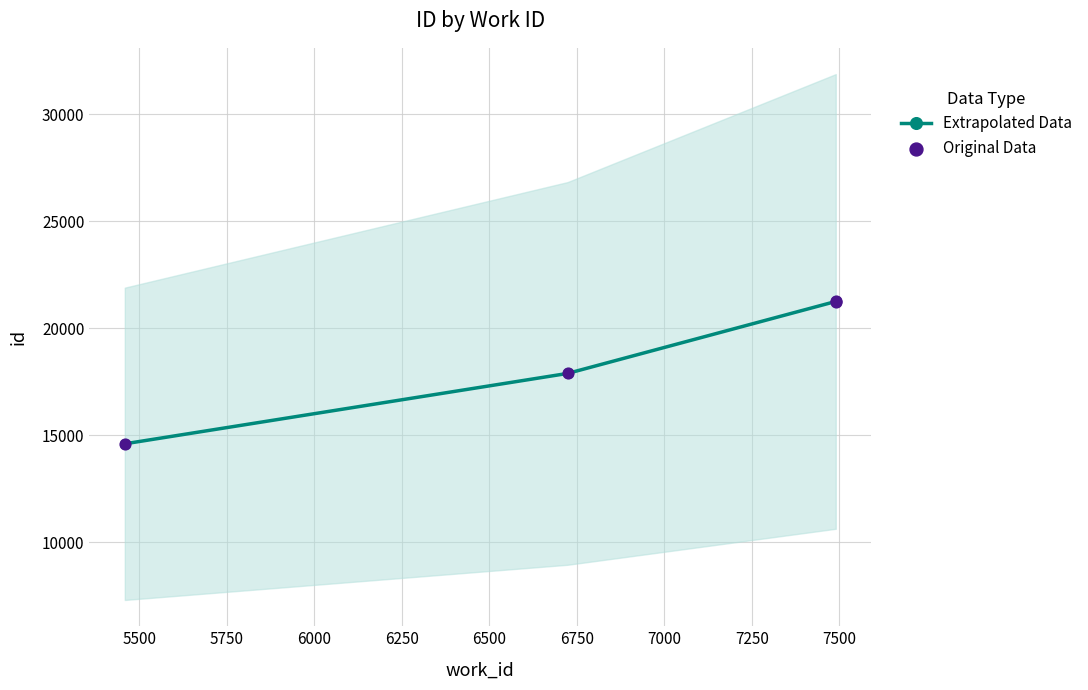

What is the ratio of the value at 7490 to the value at 5459?

1.5